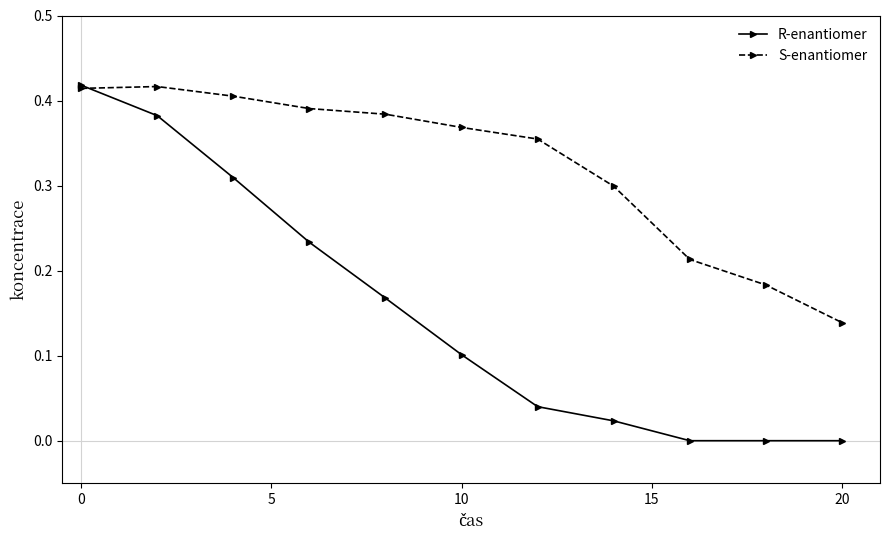

Which series has the largest range (max minus min)?

R-enantiomer